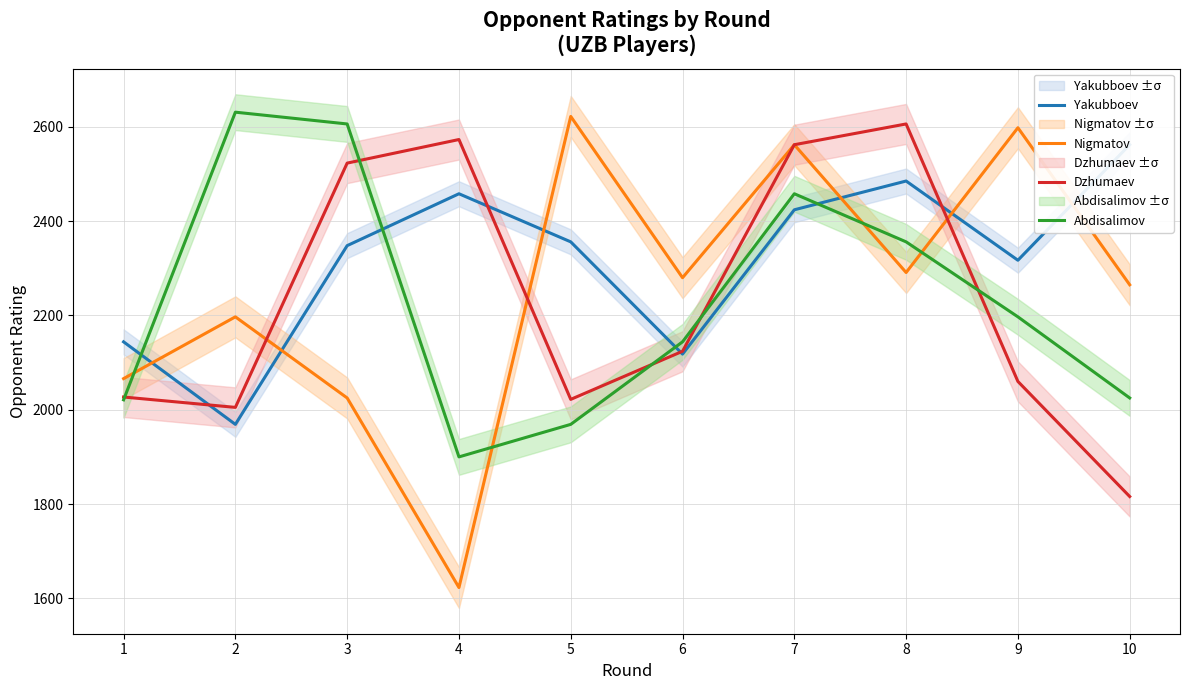

Between 4 and 1, which is larger?

4